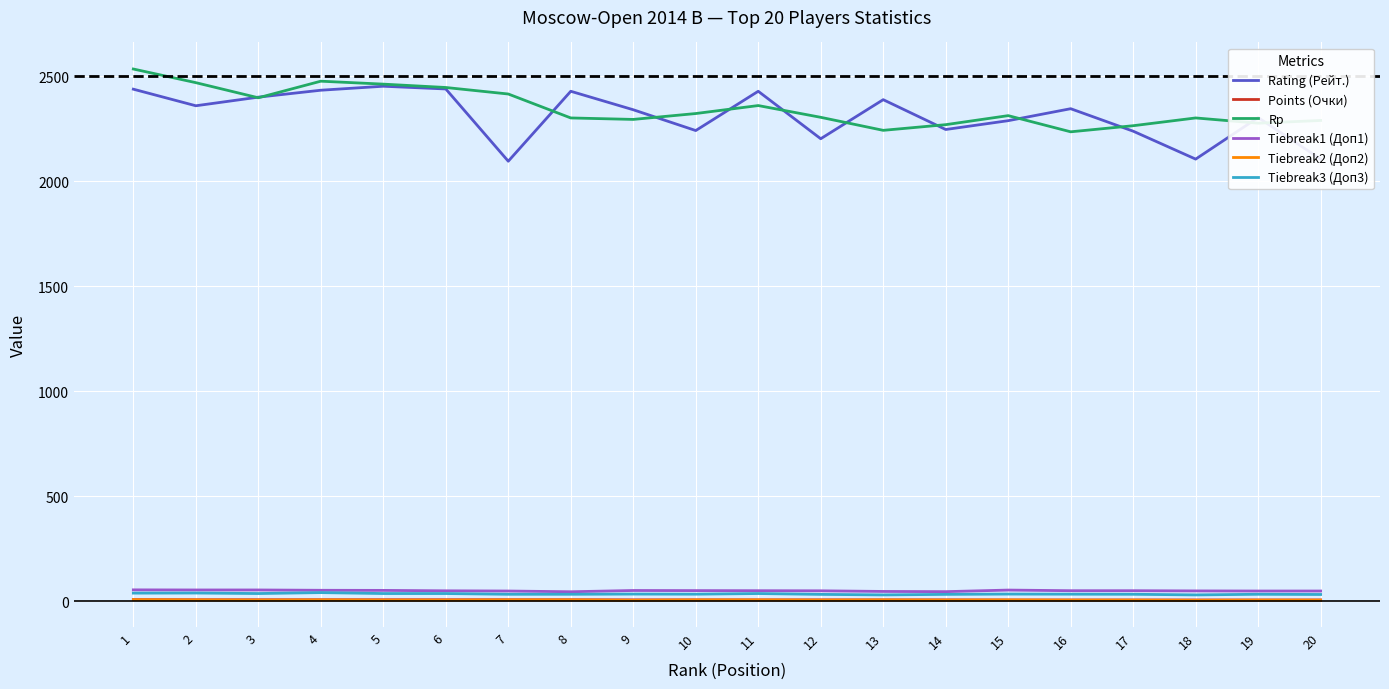

True or false: Tiebreak1 (Доп1) and Points (Очки) intersect in this chart.

False